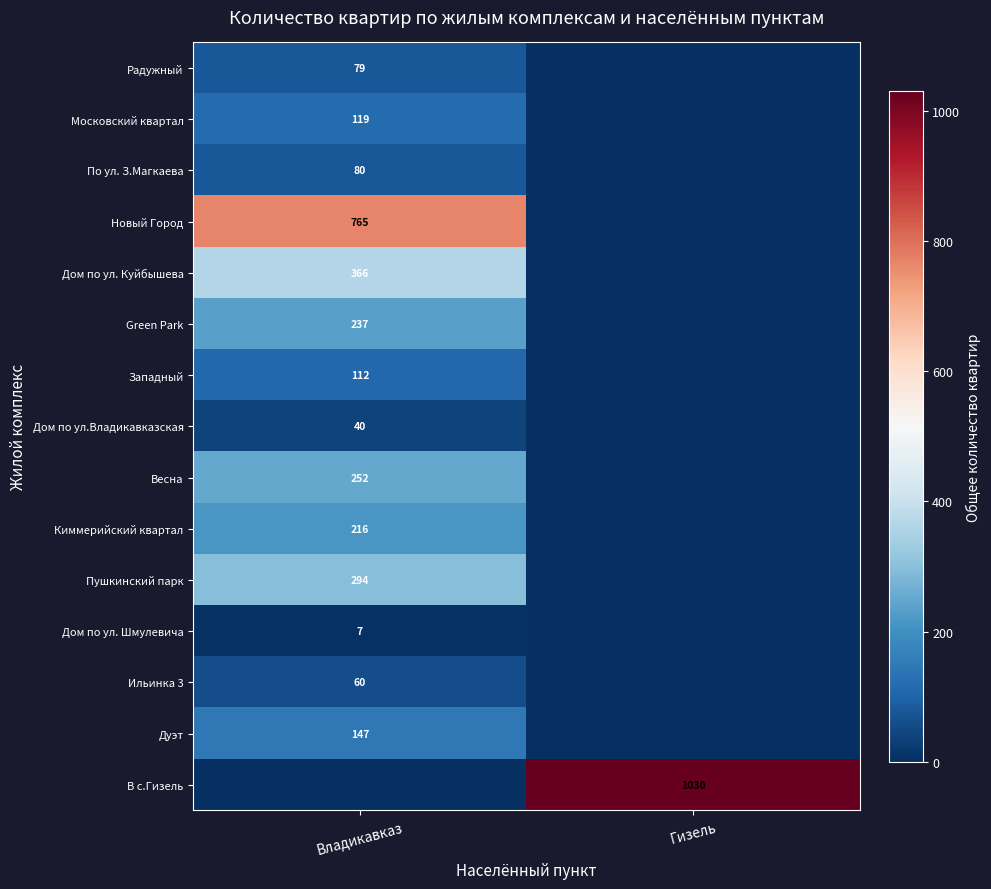

The value of В с.Гизель at Гизель is 214. True or false?

False